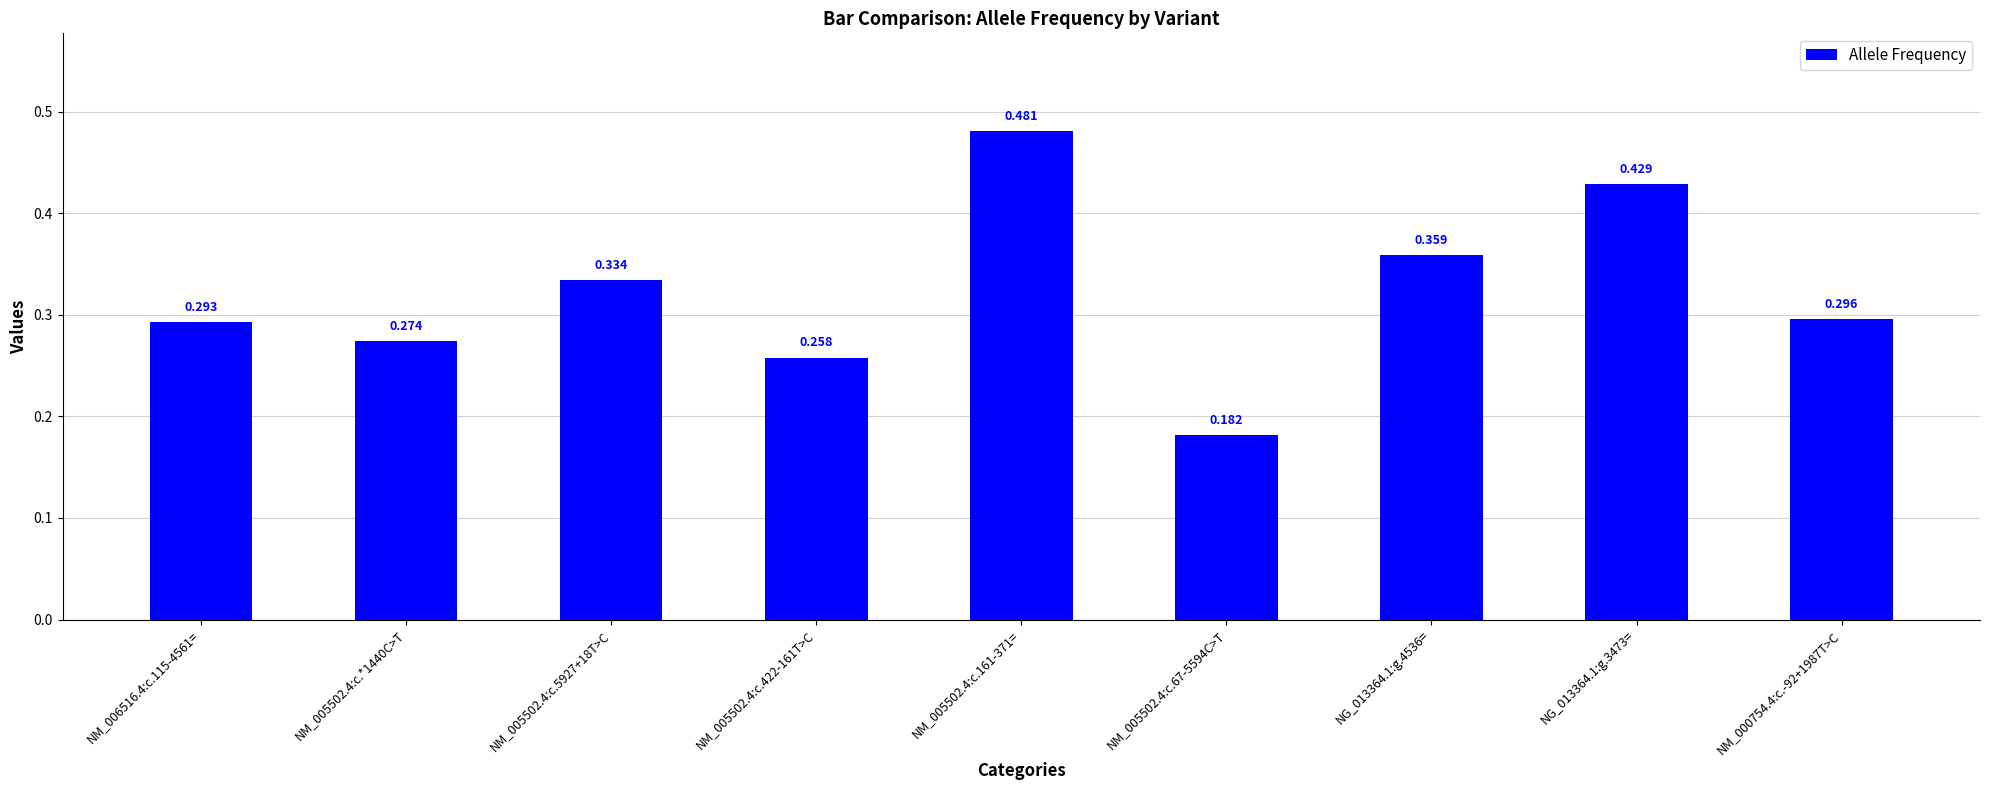

Reading right to left, transcribe all the data shown in this chart.

NM_000754.4:c.-92+1987T>C=0.3	NG_013364.1:g.3473==0.4	NG_013364.1:g.4536==0.4	NM_005502.4:c.67-5594C>T=0.2	NM_005502.4:c.161-371==0.5	NM_005502.4:c.422-161T>C=0.3	NM_005502.4:c.5927+18T>C=0.3	NM_005502.4:c.*1440C>T=0.3	NM_006516.4:c.115-4561==0.3